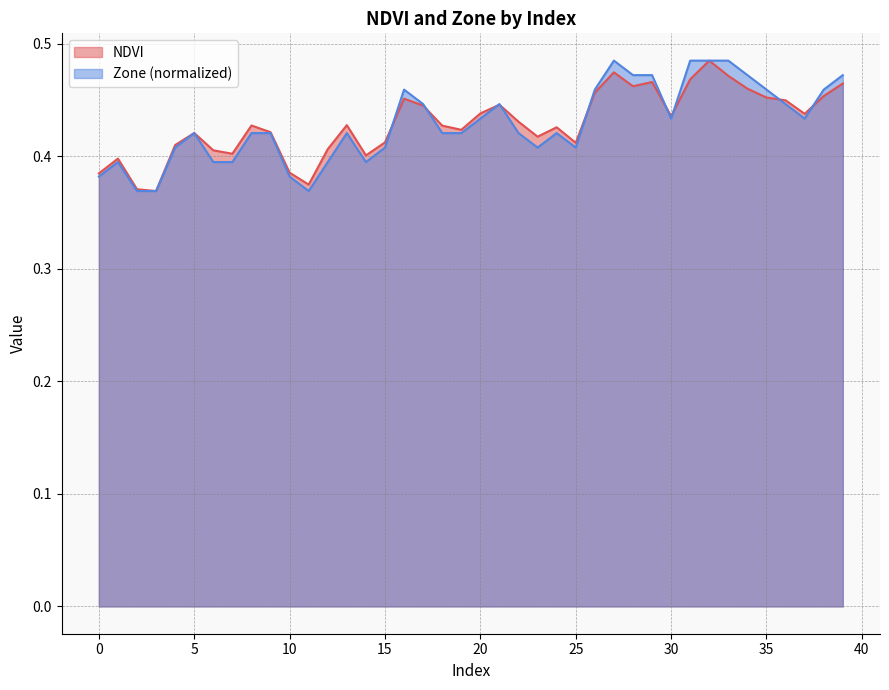

Reading left to right, extract all data points from this chart.

NDVI: 0=0.4	1=0.4	2=0.4	3=0.4	4=0.4	5=0.4	6=0.4	7=0.4	8=0.4	9=0.4	10=0.4	11=0.4	12=0.4	13=0.4	14=0.4	15=0.4	16=0.5	17=0.4	18=0.4	19=0.4	20=0.4	21=0.4	22=0.4	23=0.4	24=0.4	25=0.4	26=0.5	27=0.5	28=0.5	29=0.5	30=0.4	31=0.5	32=0.5	33=0.5	34=0.5	35=0.5	36=0.4	37=0.4	38=0.5	39=0.5
Zone: 0=0.4	1=0.4	2=0.4	3=0.4	4=0.4	5=0.4	6=0.4	7=0.4	8=0.4	9=0.4	10=0.4	11=0.4	12=0.4	13=0.4	14=0.4	15=0.4	16=0.5	17=0.4	18=0.4	19=0.4	20=0.4	21=0.4	22=0.4	23=0.4	24=0.4	25=0.4	26=0.5	27=0.5	28=0.5	29=0.5	30=0.4	31=0.5	32=0.5	33=0.5	34=0.5	35=0.5	36=0.4	37=0.4	38=0.5	39=0.5